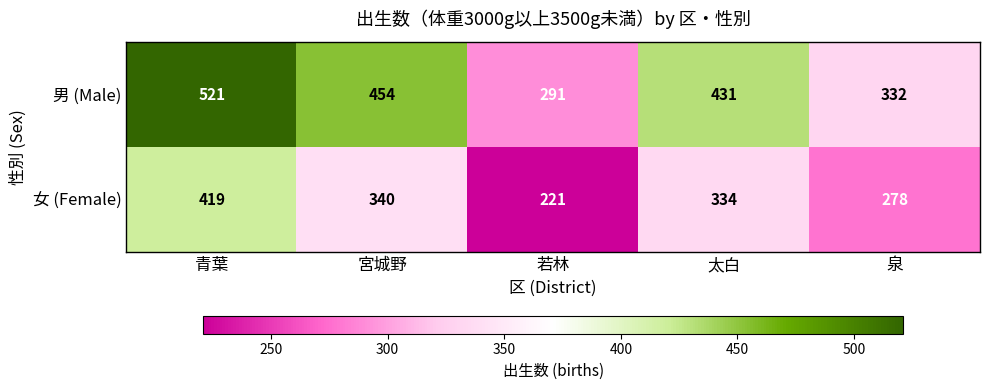

Rank the series by their maximum value, from lowest to highest.

女 (Female), 男 (Male)